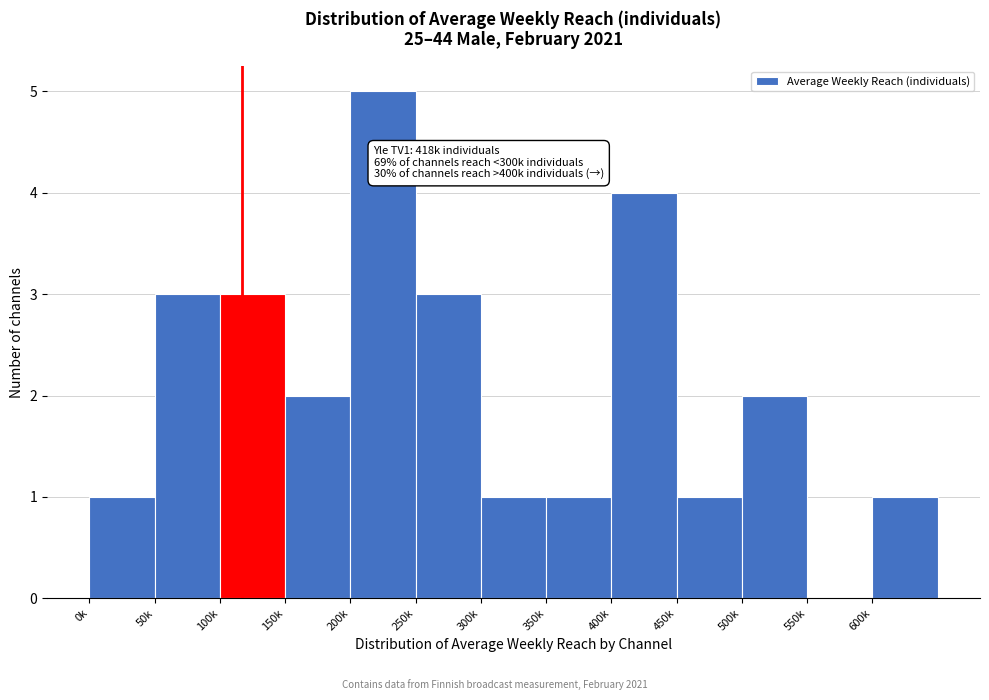

Reading left to right, transcribe all the data shown in this chart.

0k=1	50k=3	100k=3	150k=2	200k=5	250k=3	300k=1	350k=1	400k=4	450k=1	500k=2	550k=0	600k=1